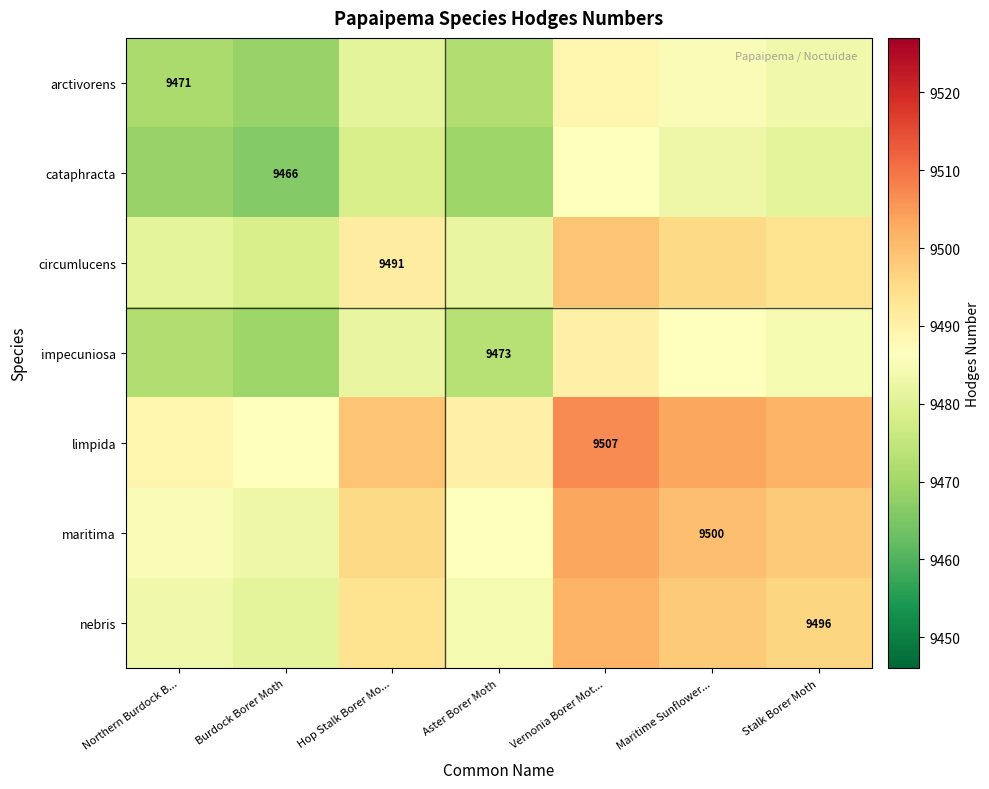

Is it true that cataphracta equals 12419.8 at Burdock Borer Moth?

False